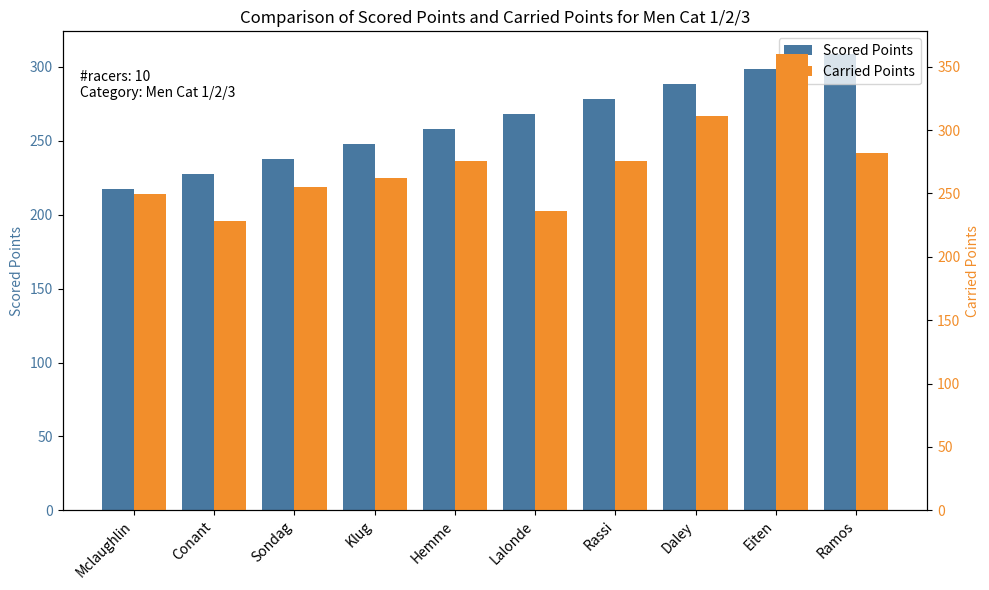

How many bars are there in each group?

2